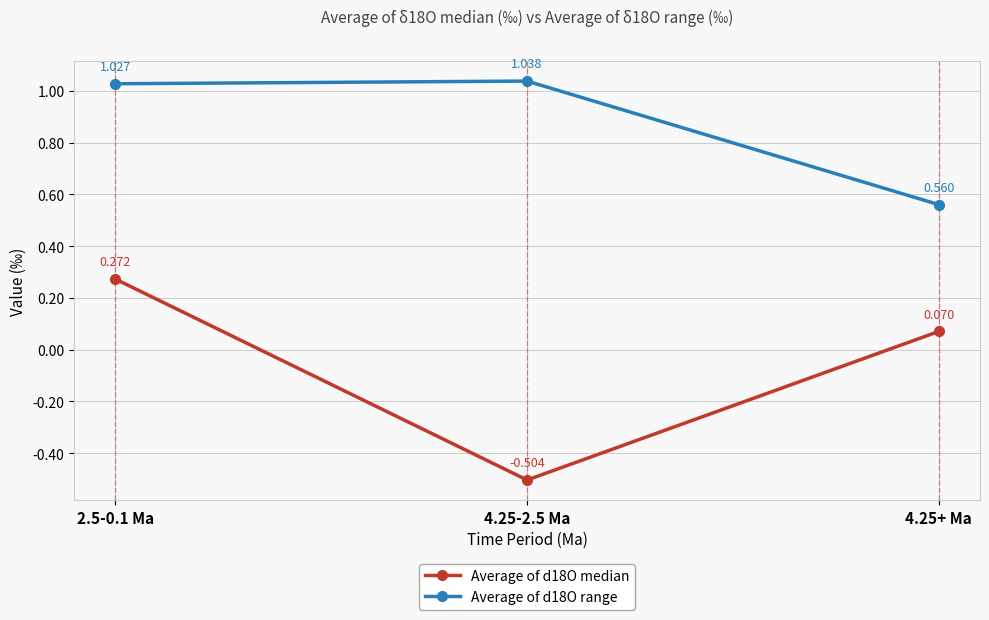

Is this an area chart (filled region under the line)?

No